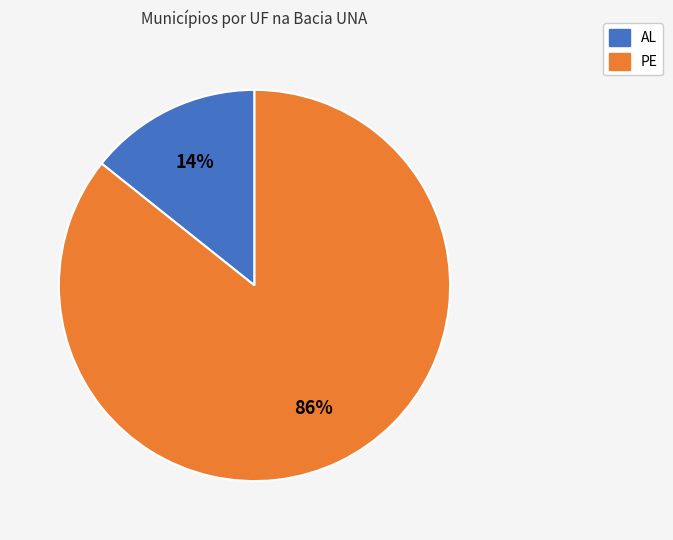

Between AL and PE, which is larger?

PE